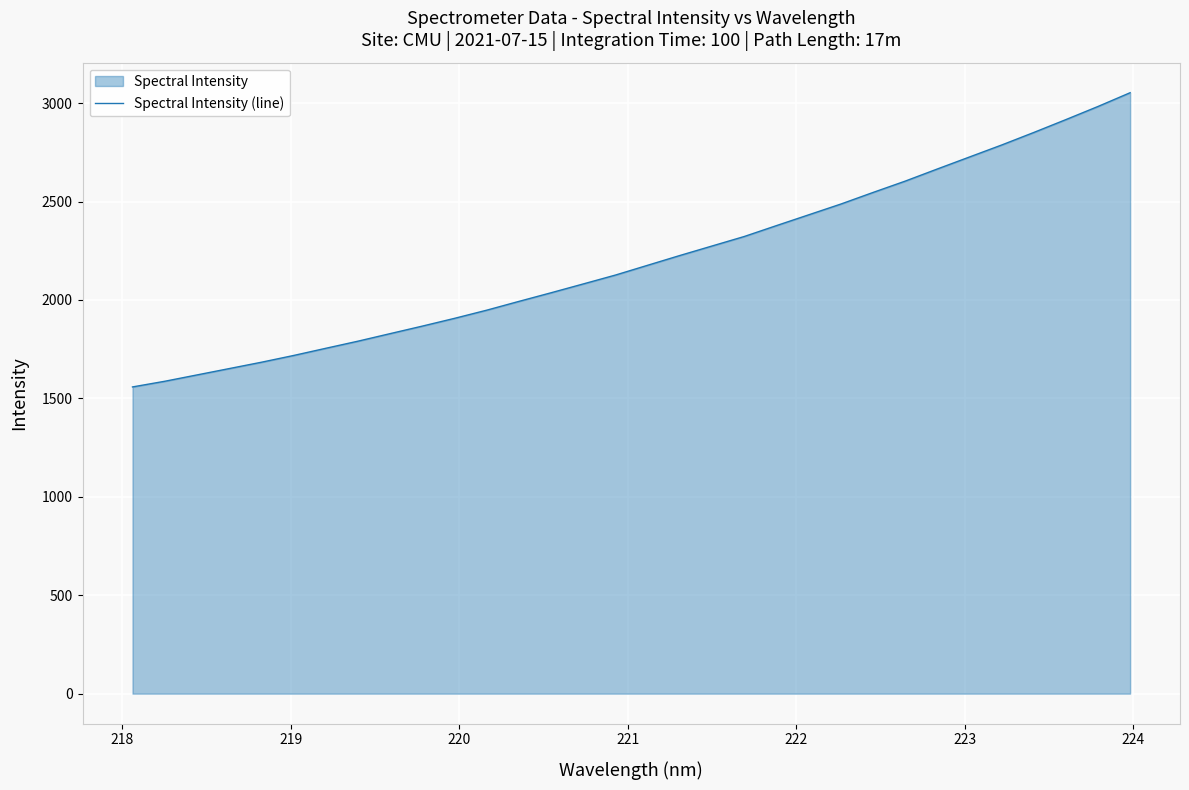

What is the greatest value displayed?

3052.8